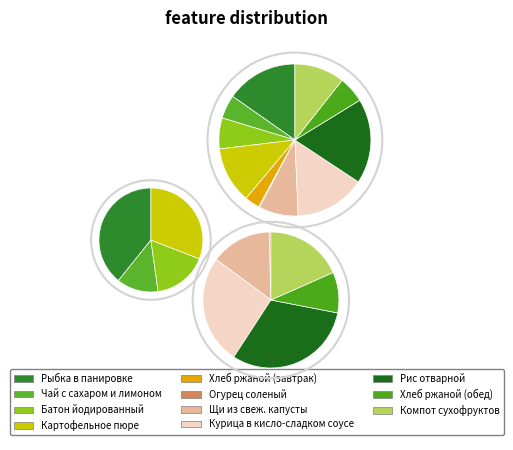

Which category has the smallest portion of the pie?

Огурец соленый